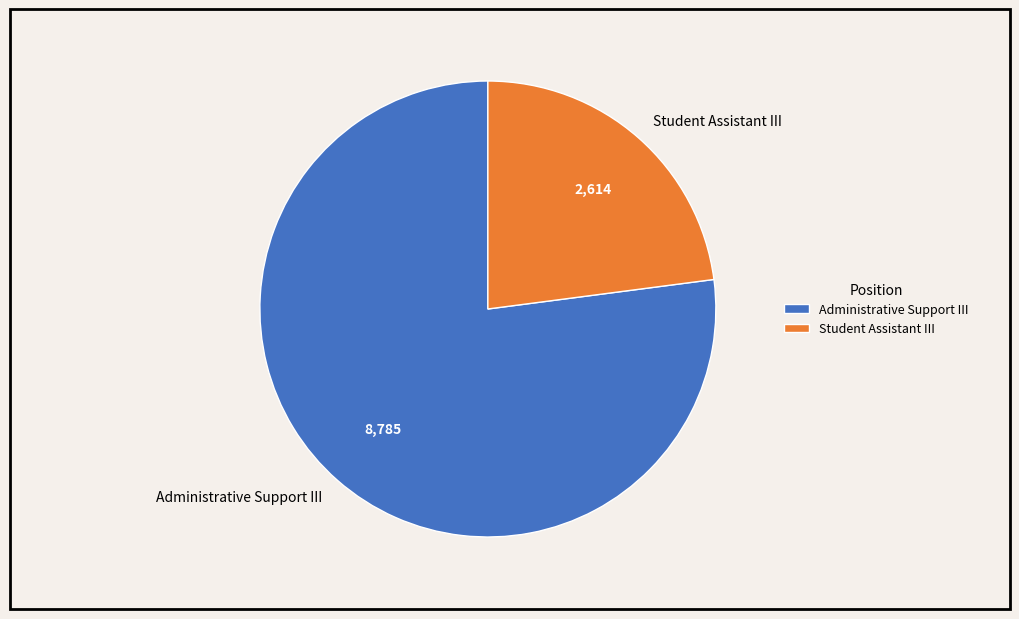

What is the majority slice?

Administrative Support III